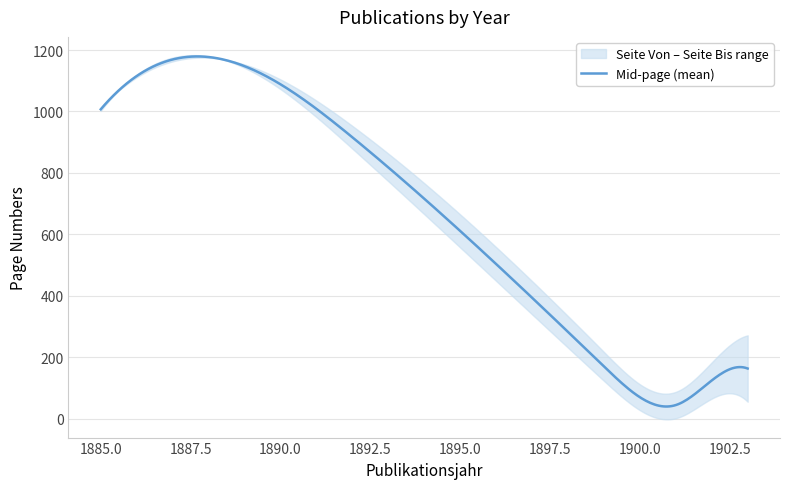

In Seite Von, how many points are lower than both neighbors (excluding endpoints)?

1